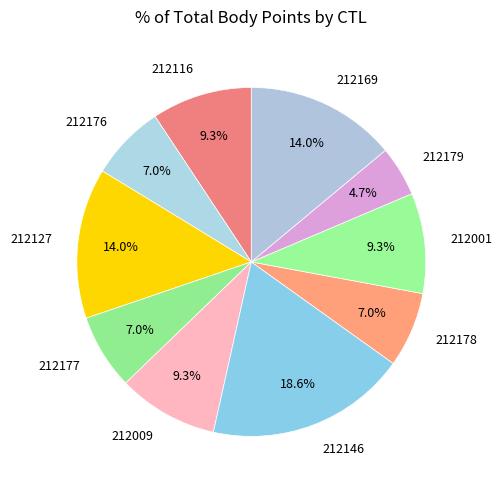

What is the ratio of the value at 212116 to the value at 212178?

1.3